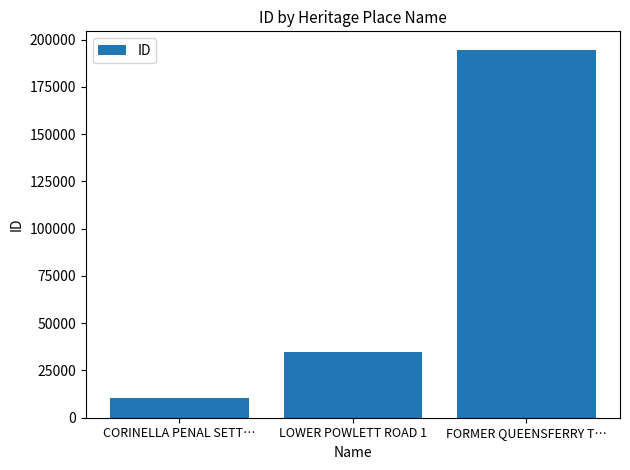

Reading left to right, transcribe all the data shown in this chart.

CORINELLA PENAL SETT…=10246	LOWER POWLETT ROAD 1=34620	FORMER QUEENSFERRY T…=194677